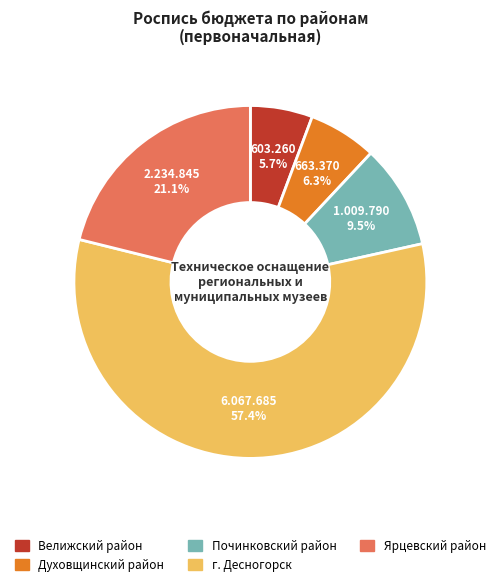

To the nearest percent, what is the difference between the largest and smallest slice percentages?

52%